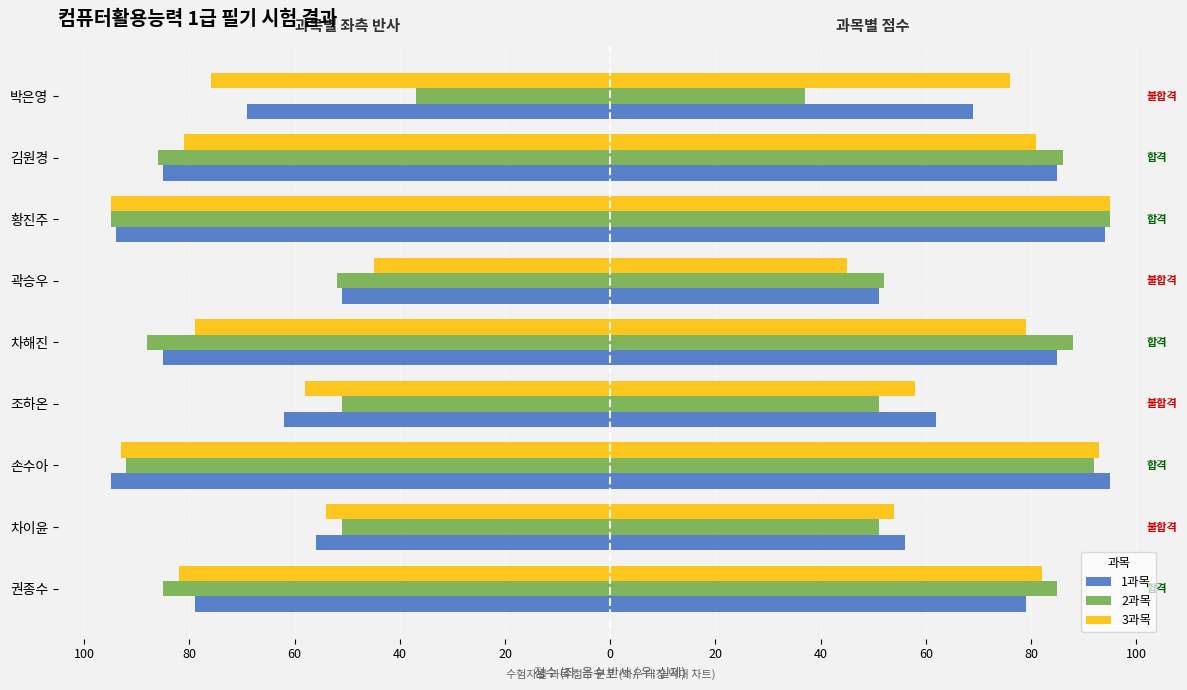

What is the difference between the maximum and minimum values in the 3과목 series?

50